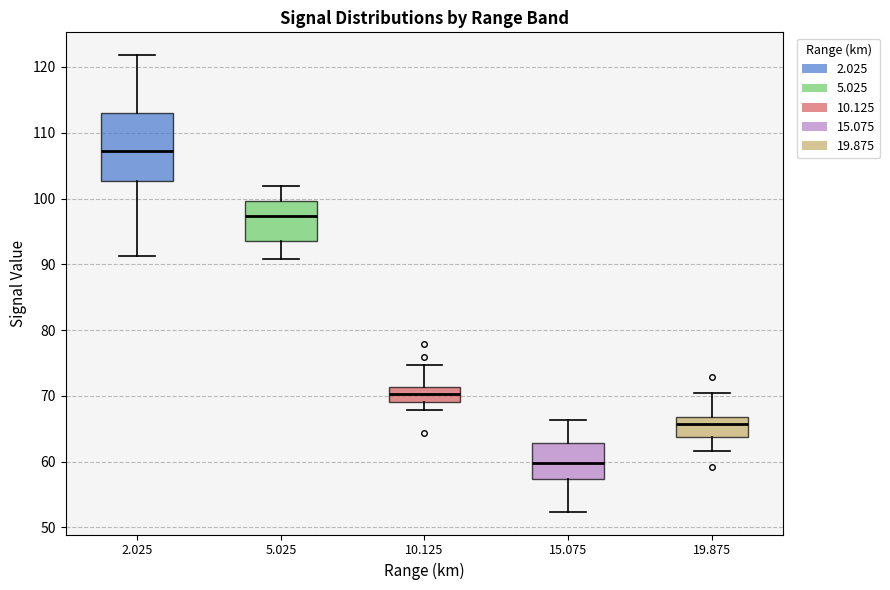

Which box has the lowest median line?

15.075